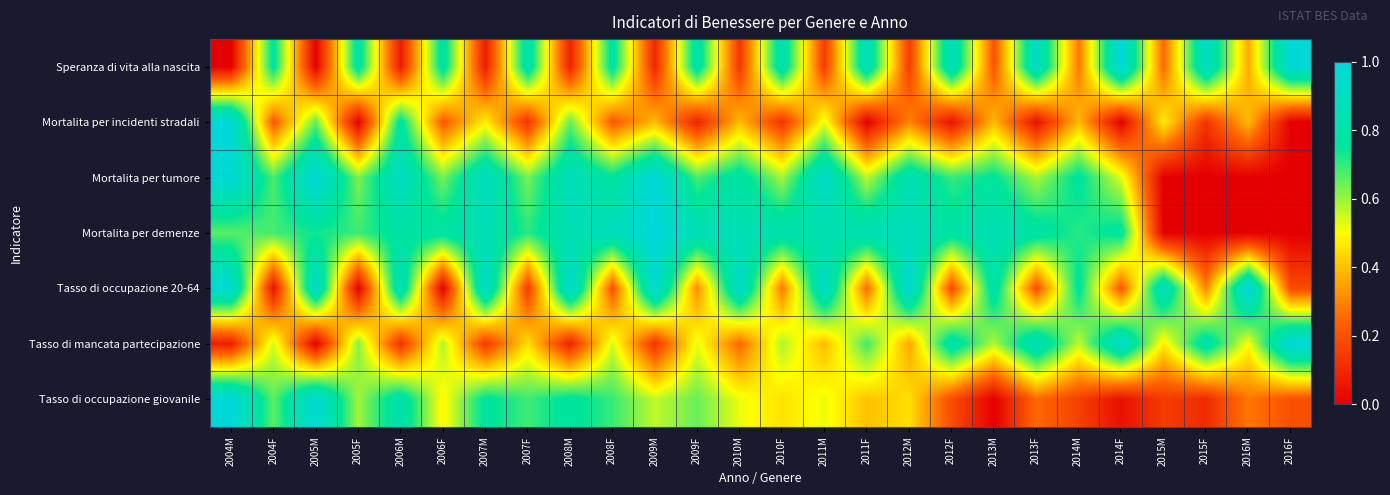

What is the total value across all series at 2008M?

4.3